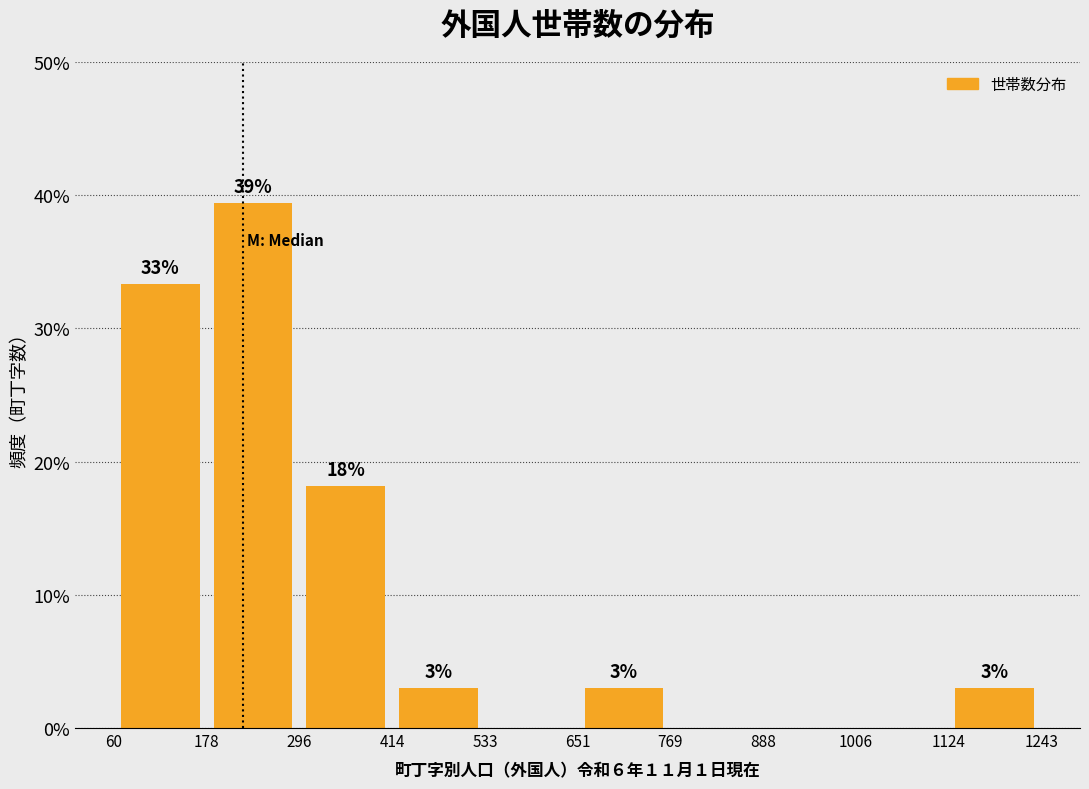

Over which range of the x-axis is the bar tallest?

178 to 296